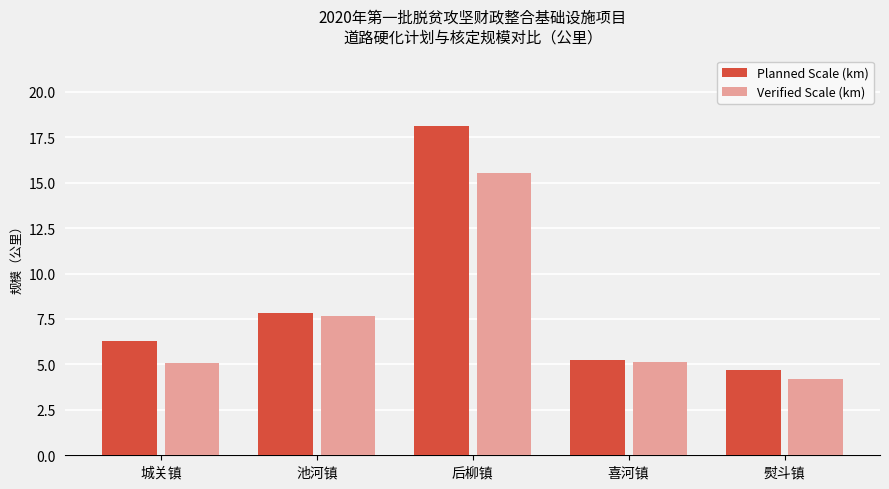

What is the difference between the second highest and second lowest values in the Verified Scale (km) series?

2.6